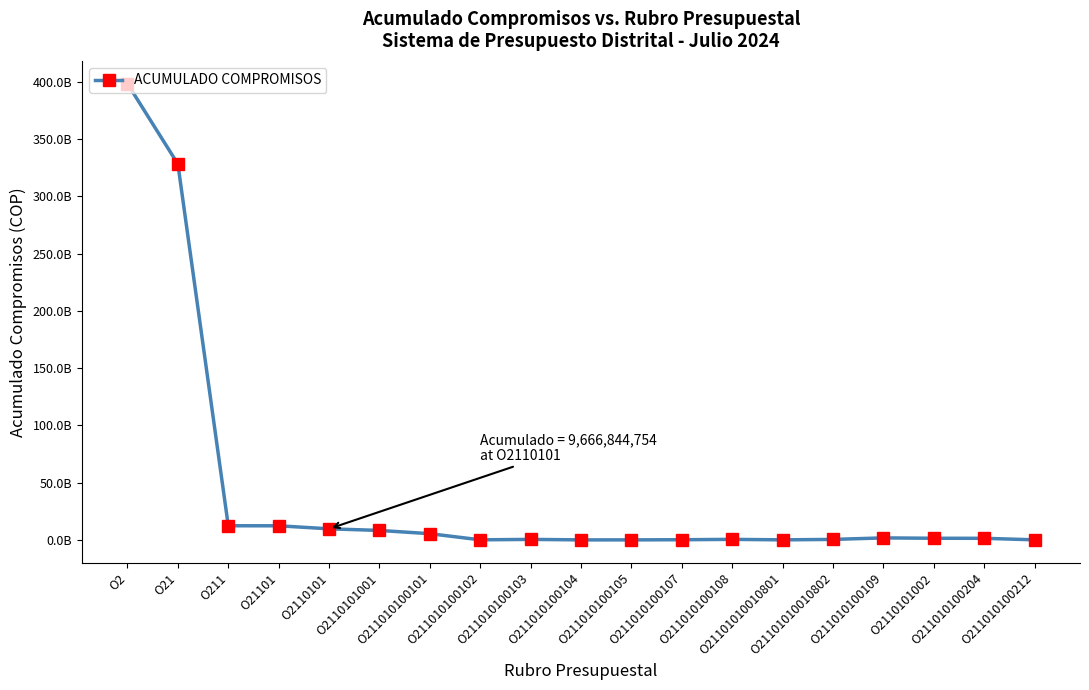

Is it true that the value at O211010100105 is 10114909?

True